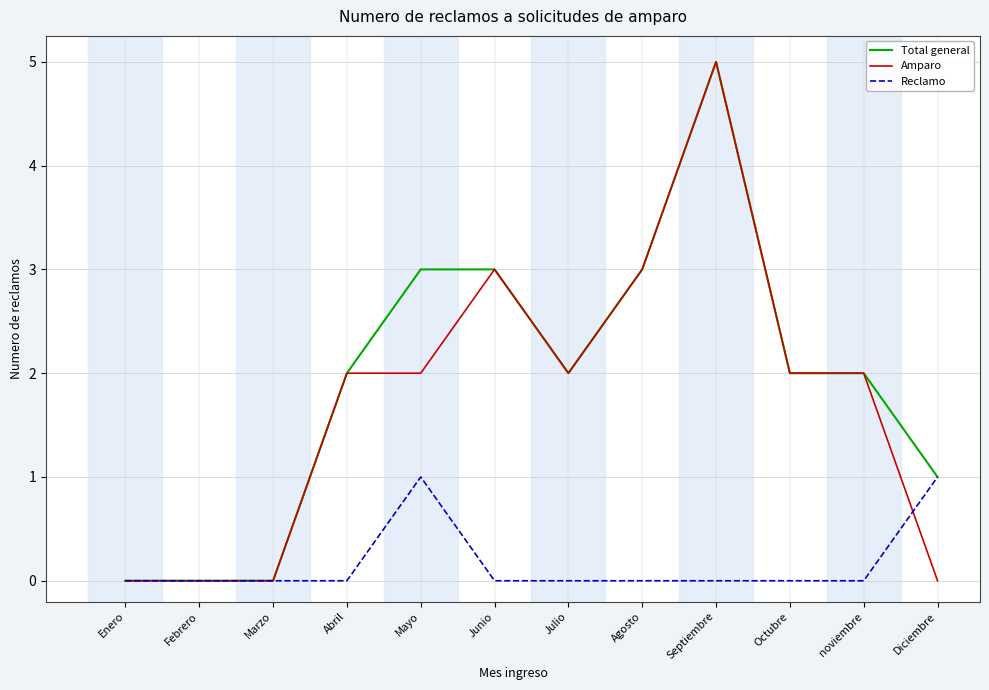

What is the difference between the maximum and minimum values in the Reclamo series?

1